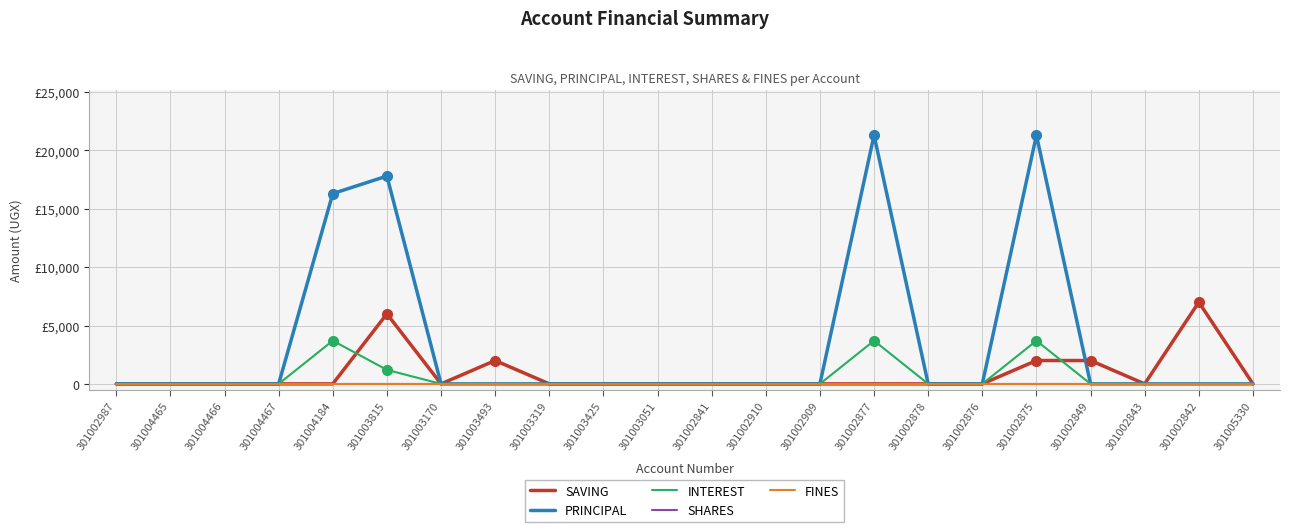

Reading left to right, what are all the values shown in this chart?

SAVING: 301002987=0	301004465=0	301004466=0	301004467=0	301004184=0	301003815=6000	301003170=0	301003493=2000	301003319=0	301003425=0	301003051=0	301002841=0	301002910=0	301002909=0	301002877=0	301002878=0	301002876=0	301002875=2000	301002849=2000	301002843=0	301002842=7000	301005330=0
PRINCIPAL: 301002987=0	301004465=0	301004466=0	301004467=0	301004184=16300	301003815=17800	301003170=0	301003493=0	301003319=0	301003425=0	301003051=0	301002841=0	301002910=0	301002909=0	301002877=21300	301002878=0	301002876=0	301002875=21300	301002849=0	301002843=0	301002842=0	301005330=0
INTEREST: 301002987=0	301004465=0	301004466=0	301004467=0	301004184=3700	301003815=1200	301003170=0	301003493=0	301003319=0	301003425=0	301003051=0	301002841=0	301002910=0	301002909=0	301002877=3700	301002878=0	301002876=0	301002875=3700	301002849=0	301002843=0	301002842=0	301005330=0
SHARES: 301002987=0	301004465=0	301004466=0	301004467=0	301004184=0	301003815=0	301003170=0	301003493=0	301003319=0	301003425=0	301003051=0	301002841=0	301002910=0	301002909=0	301002877=0	301002878=0	301002876=0	301002875=0	301002849=0	301002843=0	301002842=0	301005330=0
FINES: 301002987=0	301004465=0	301004466=0	301004467=0	301004184=0	301003815=0	301003170=0	301003493=0	301003319=0	301003425=0	301003051=0	301002841=0	301002910=0	301002909=0	301002877=0	301002878=0	301002876=0	301002875=0	301002849=0	301002843=0	301002842=0	301005330=0